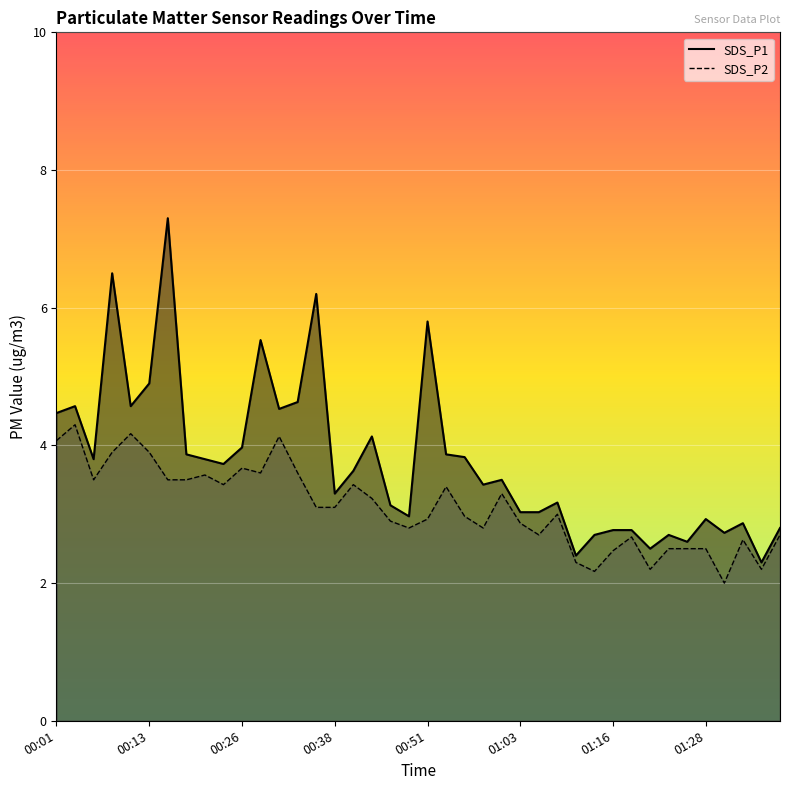

What is the average value of the SDS_P1 series?

3.8